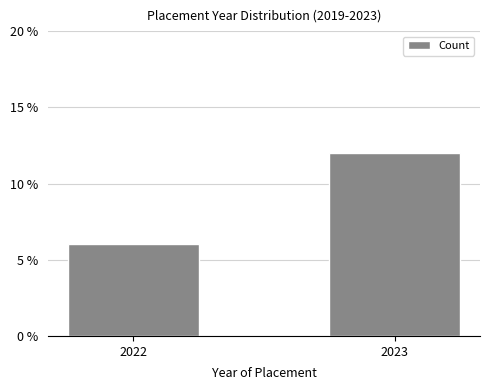

Reading left to right, list all the values displayed in this chart.

2022=6	2023=12